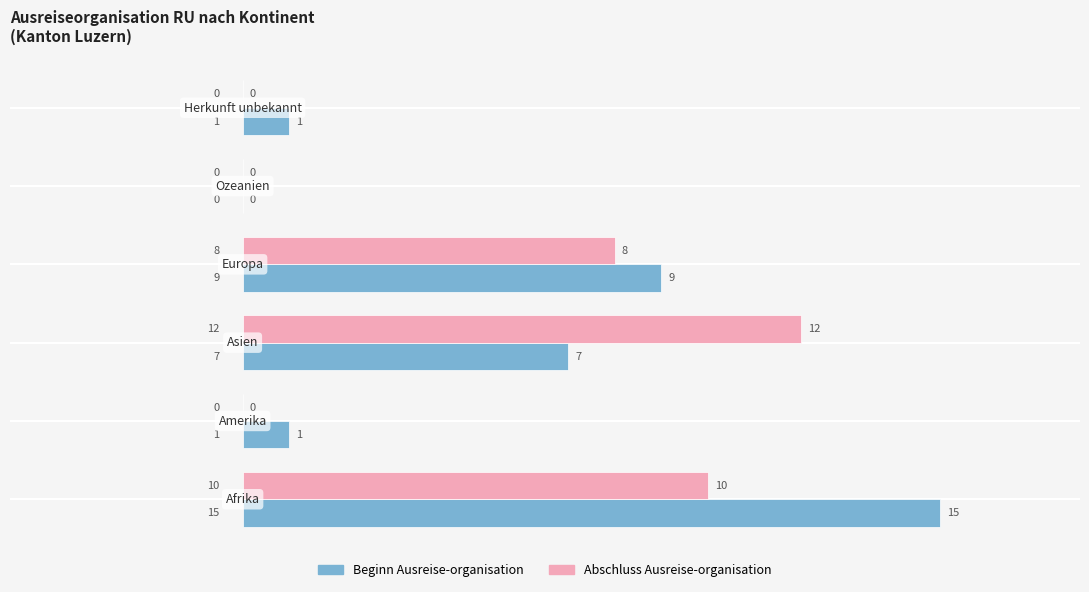

What is the greatest value displayed?

15